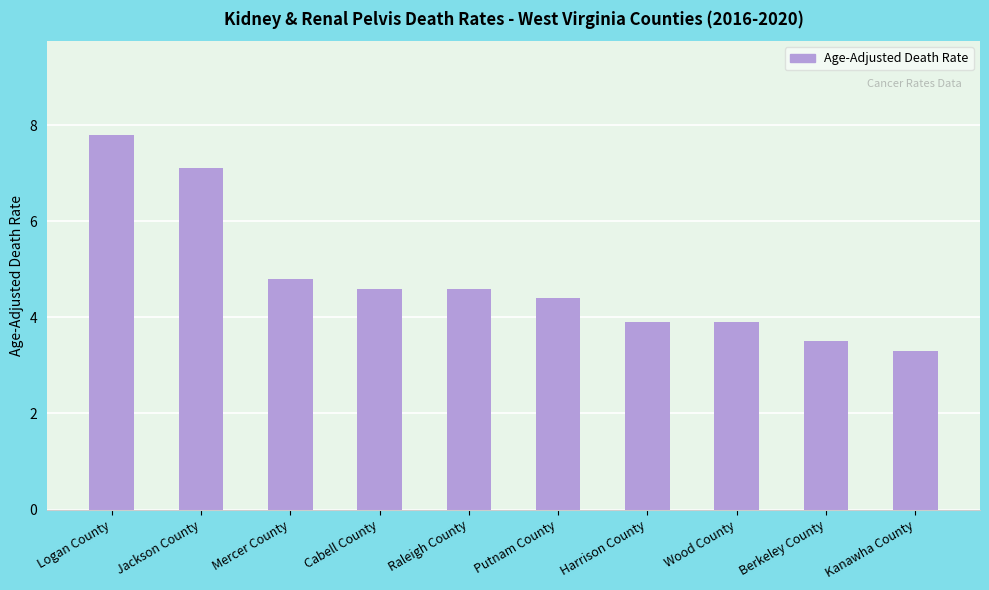

Reading left to right, what are all the values shown in this chart?

Logan County=7.8	Jackson County=7.1	Mercer County=4.8	Cabell County=4.6	Raleigh County=4.6	Putnam County=4.4	Harrison County=3.9	Wood County=3.9	Berkeley County=3.5	Kanawha County=3.3